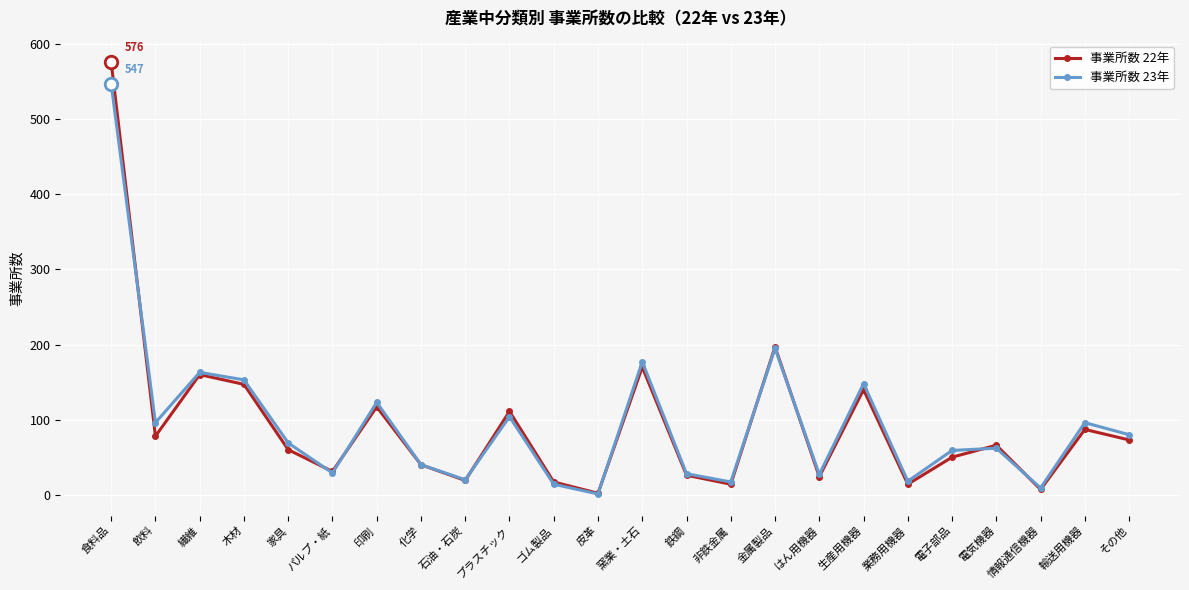

Which category has the lowest value across all series?

皮革